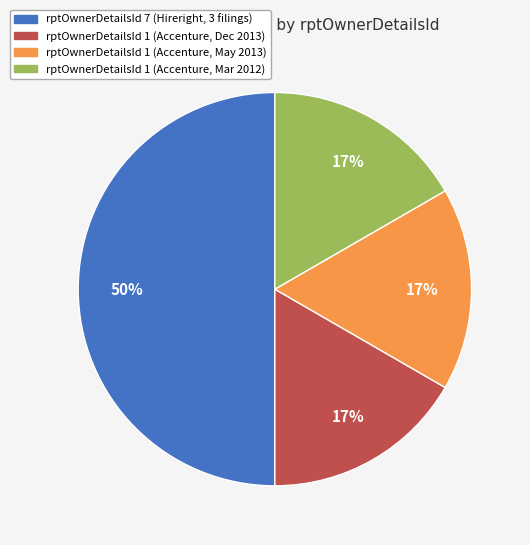

Does rptOwnerDetailsId 1 (Accenture, Dec 2013) represent more than half of the total?

No